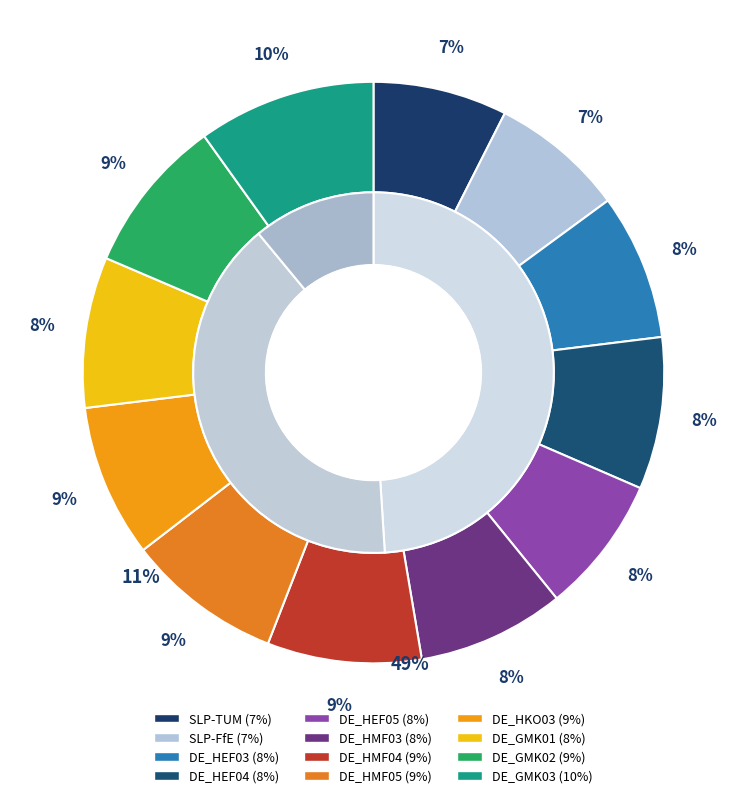

Which category has the biggest portion of the pie?

DE_GMK03